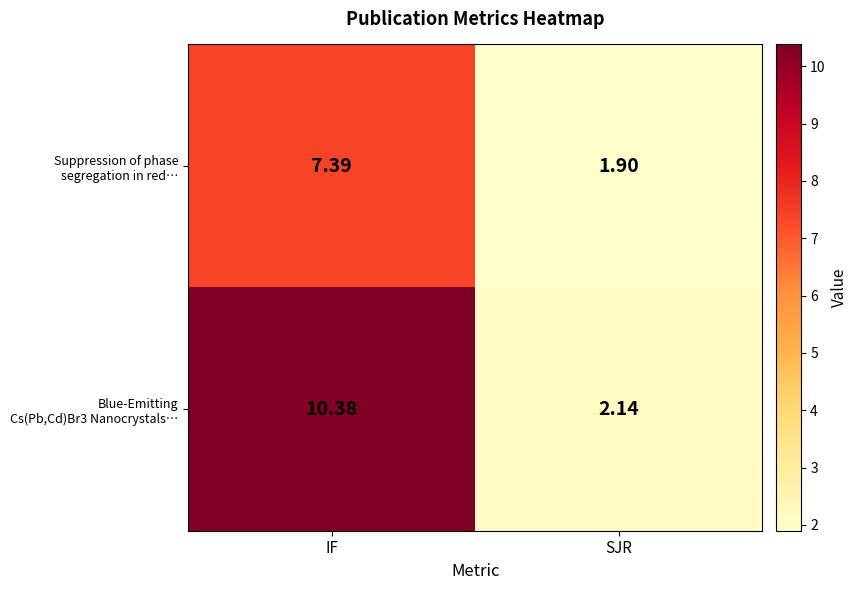

At which category is the sum across all series the highest?

IF